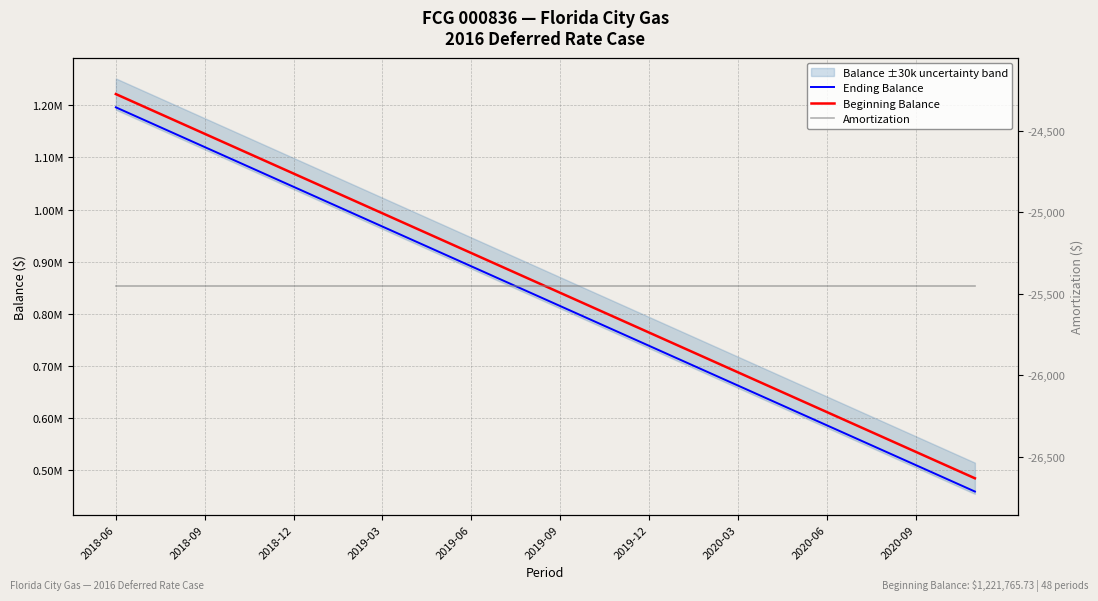

Rank the series at 2020-03 from highest to lowest value.

Beginning Balance, Ending Balance, Amortization